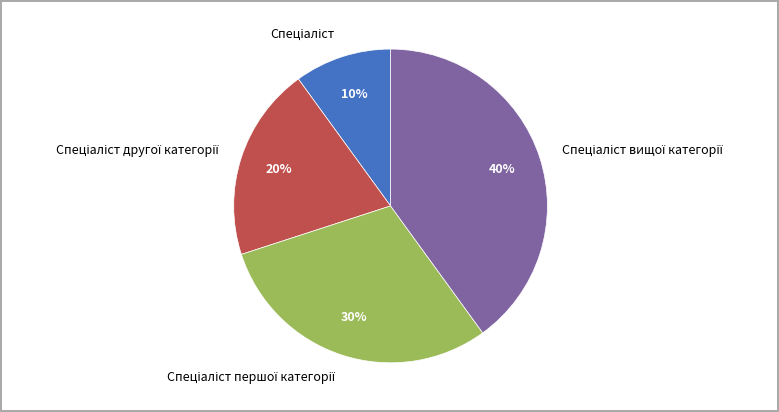

To the nearest percent, what is the difference between the largest and smallest slice percentages?

30%